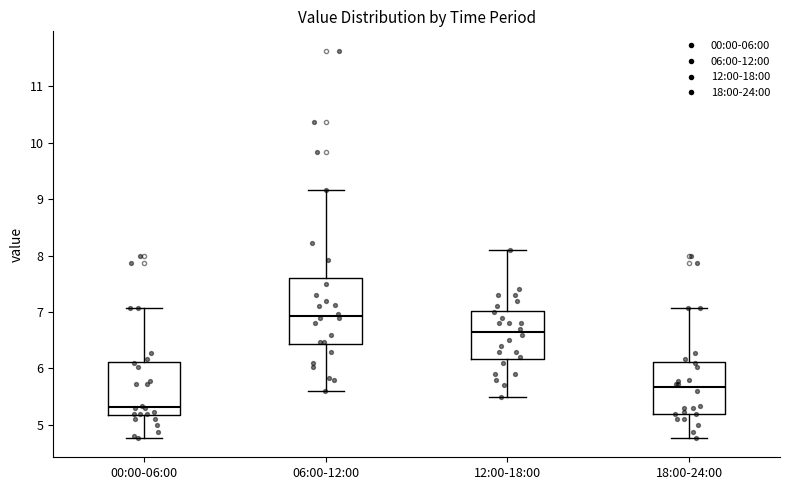

Reading left to right, read every box against the y-axis: the position of its median line, the range the box covers, and the ends of its whiskers. The values are not printed on the chart, so give them approximately, as read against the axis.

00:00-06:00: median 5.3, box 5.2 to 6.1, whiskers 4.8 to 7.1
06:00-12:00: median 6.9, box 6.4 to 7.6, whiskers 5.6 to 9.2
12:00-18:00: median 6.7, box 6.2 to 7.0, whiskers 5.5 to 8.1
18:00-24:00: median 5.7, box 5.2 to 6.1, whiskers 4.8 to 7.1